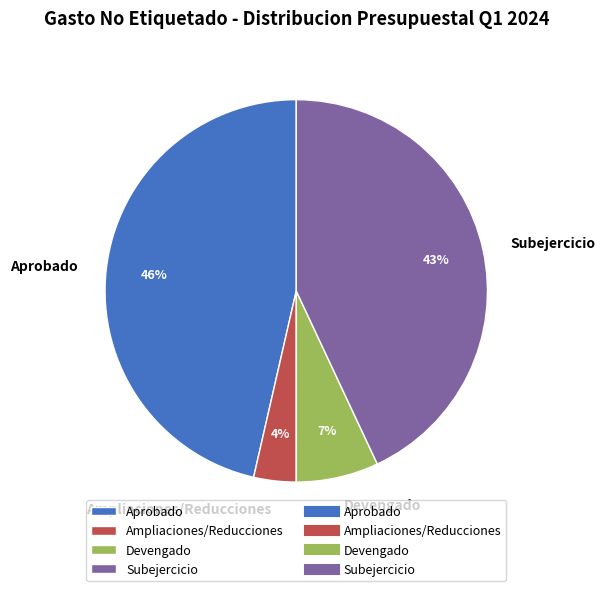

Rank the categories by value from highest to lowest.

Aprobado, Subejercicio, Devengado, Ampliaciones/Reducciones